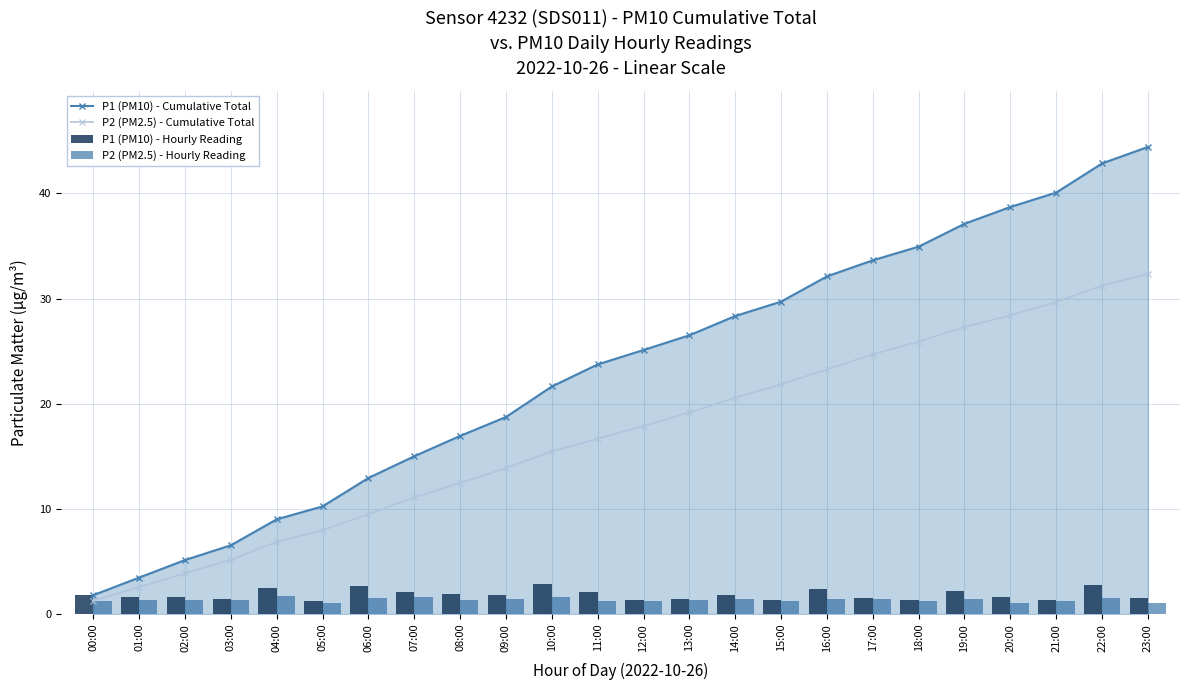

Which has a higher value, 02:00 or 09:00?

09:00